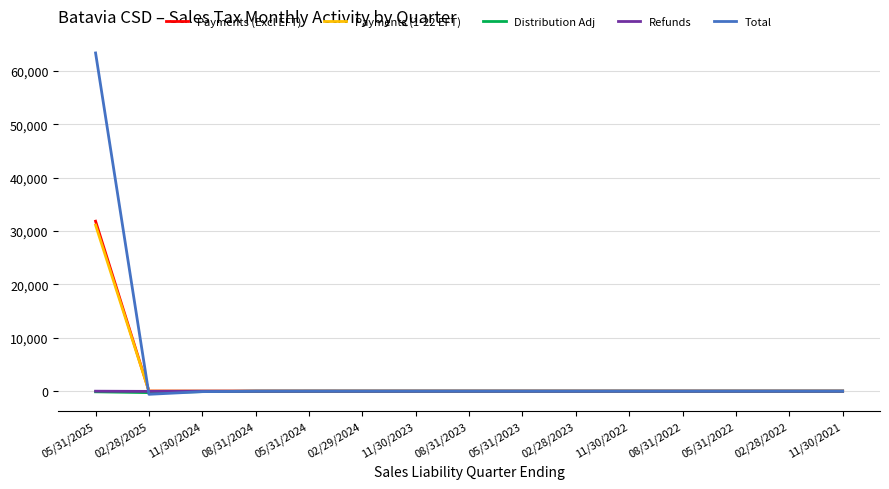

Does the chart have visible grid lines?

Yes